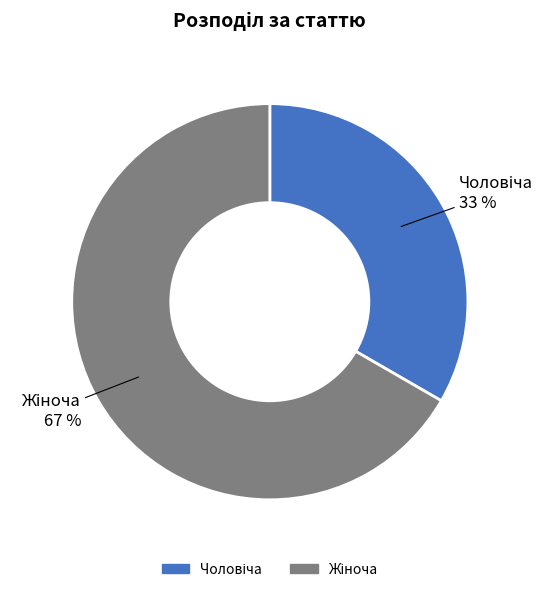

To the nearest percent, what is the average slice percentage?

50%